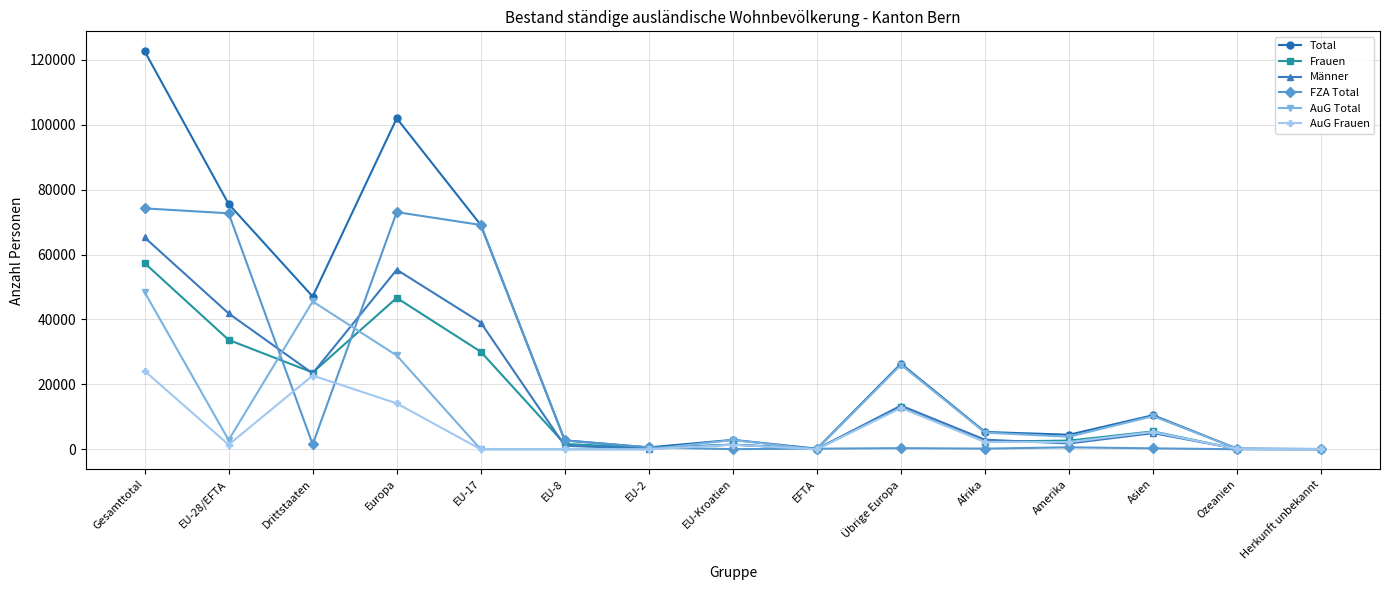

What is the maximum value for Männer?

65262